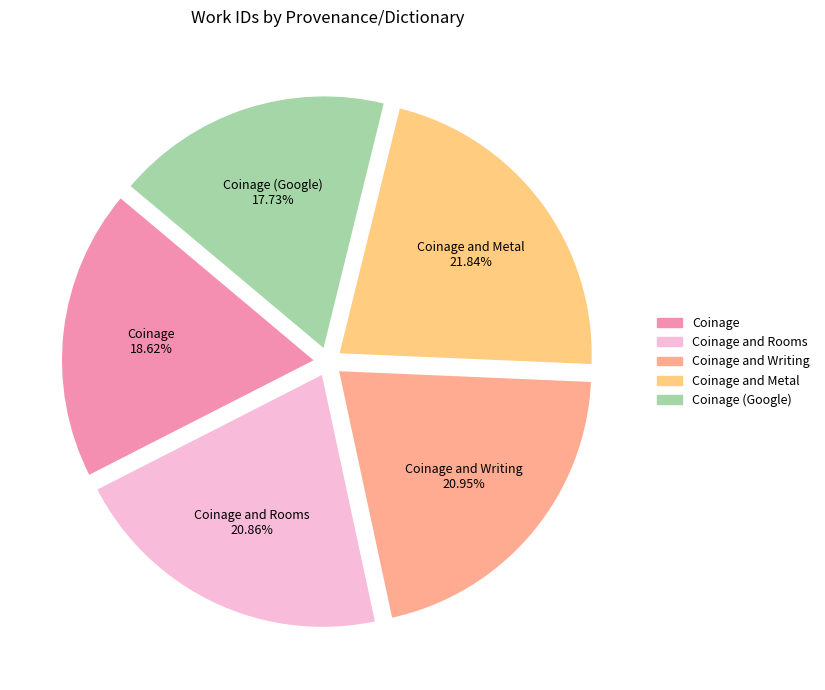

Count the number of slices in the pie.

5